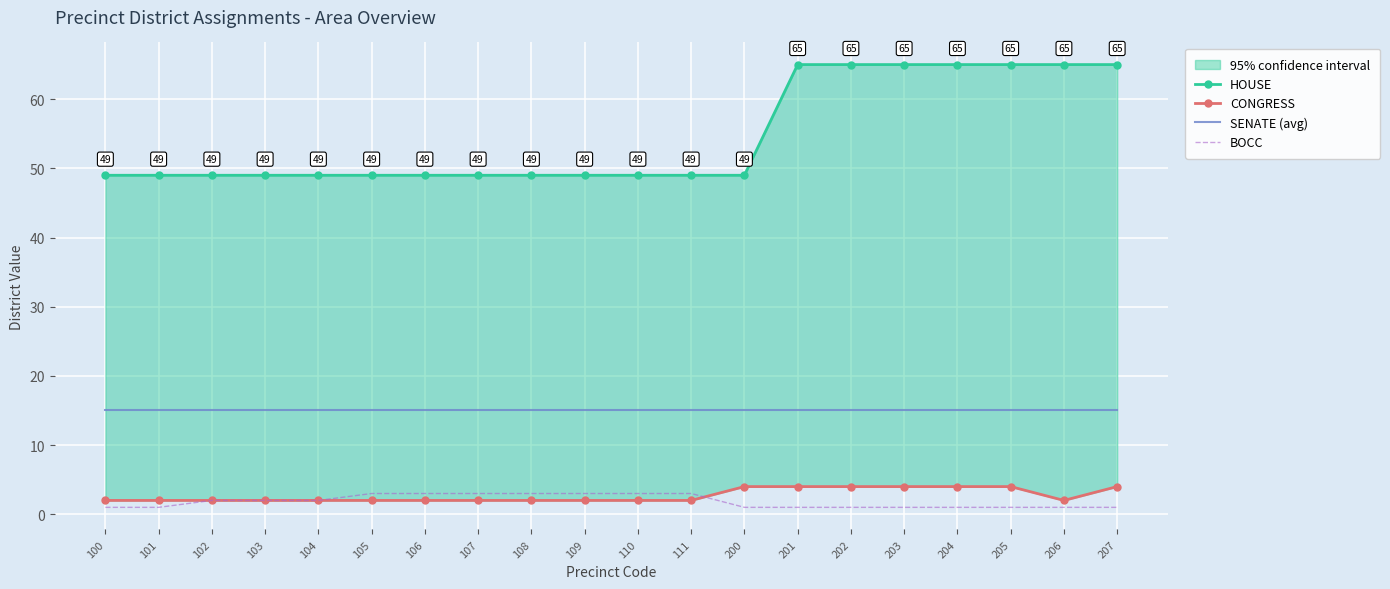

What is the value of the SENATE (avg) point at the 18th from the left?

15